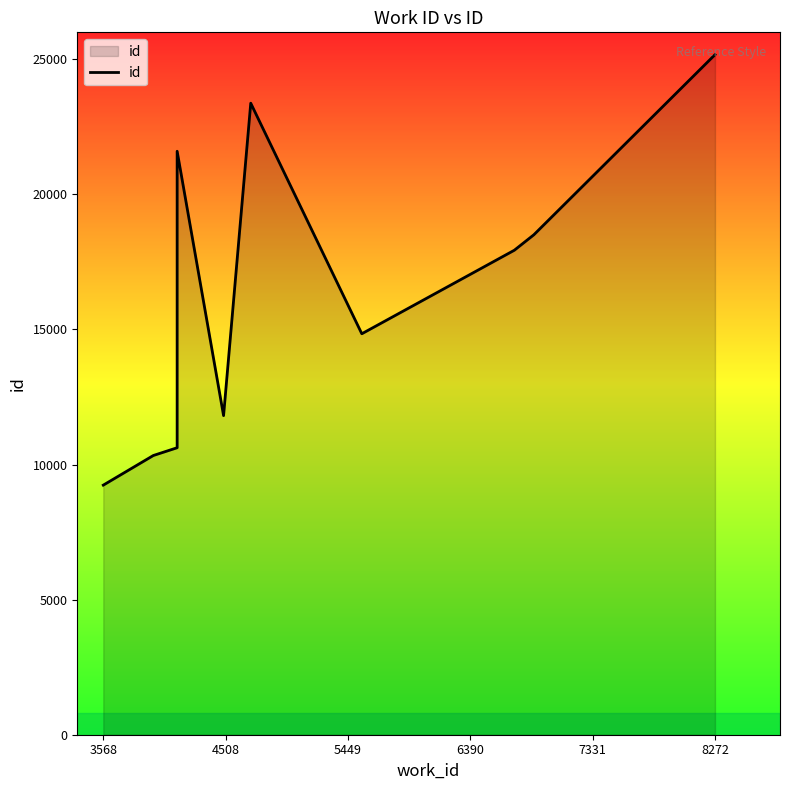

True or false: the data shows 14964 at 8272.

False